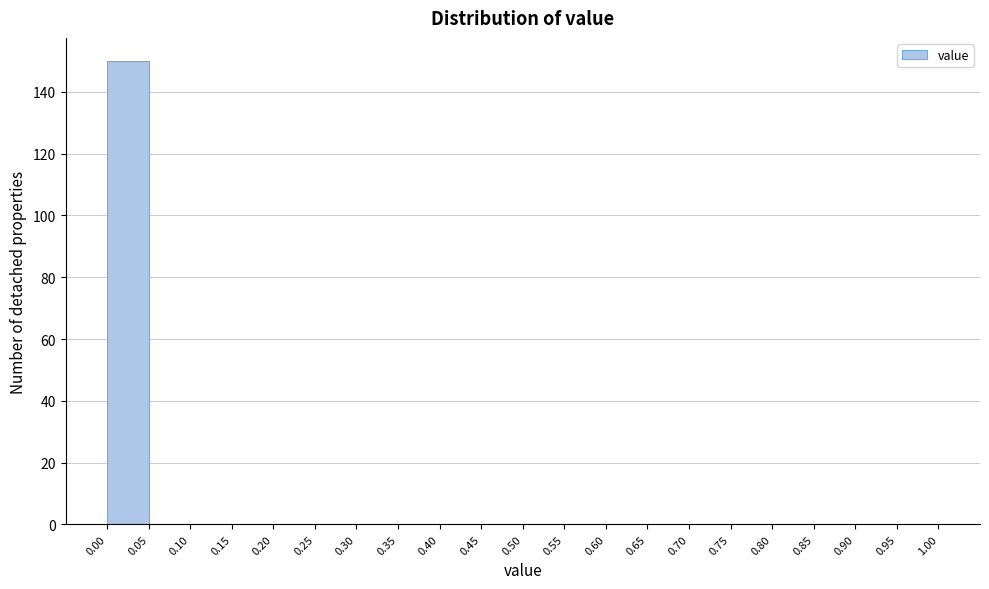

What is the height of the bar covering 0.00 to 0.05 on the x-axis? The values are not printed on the chart, so give them approximately, as read against the axis.

150